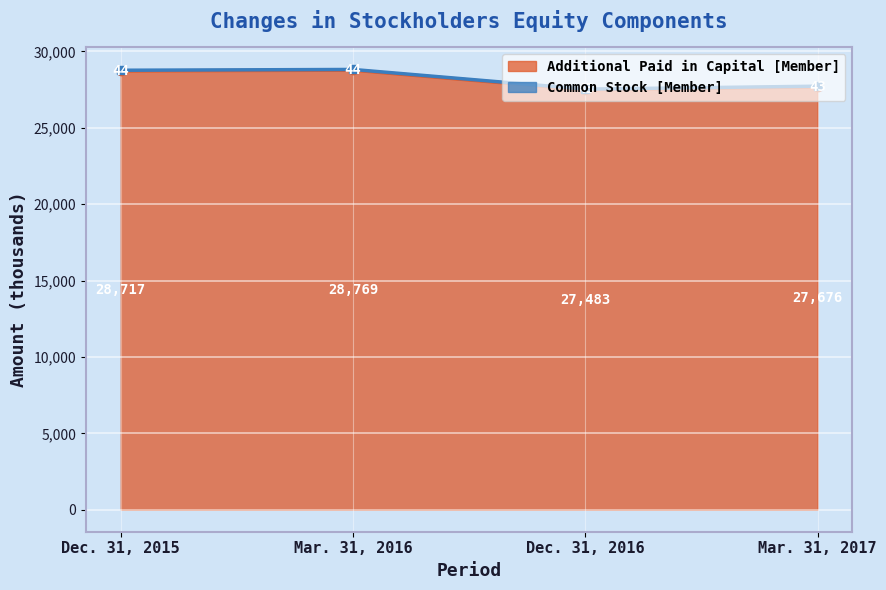

The Additional Paid in Capital [Member] series shows 27483 at Dec. 31, 2016. True or false?

True